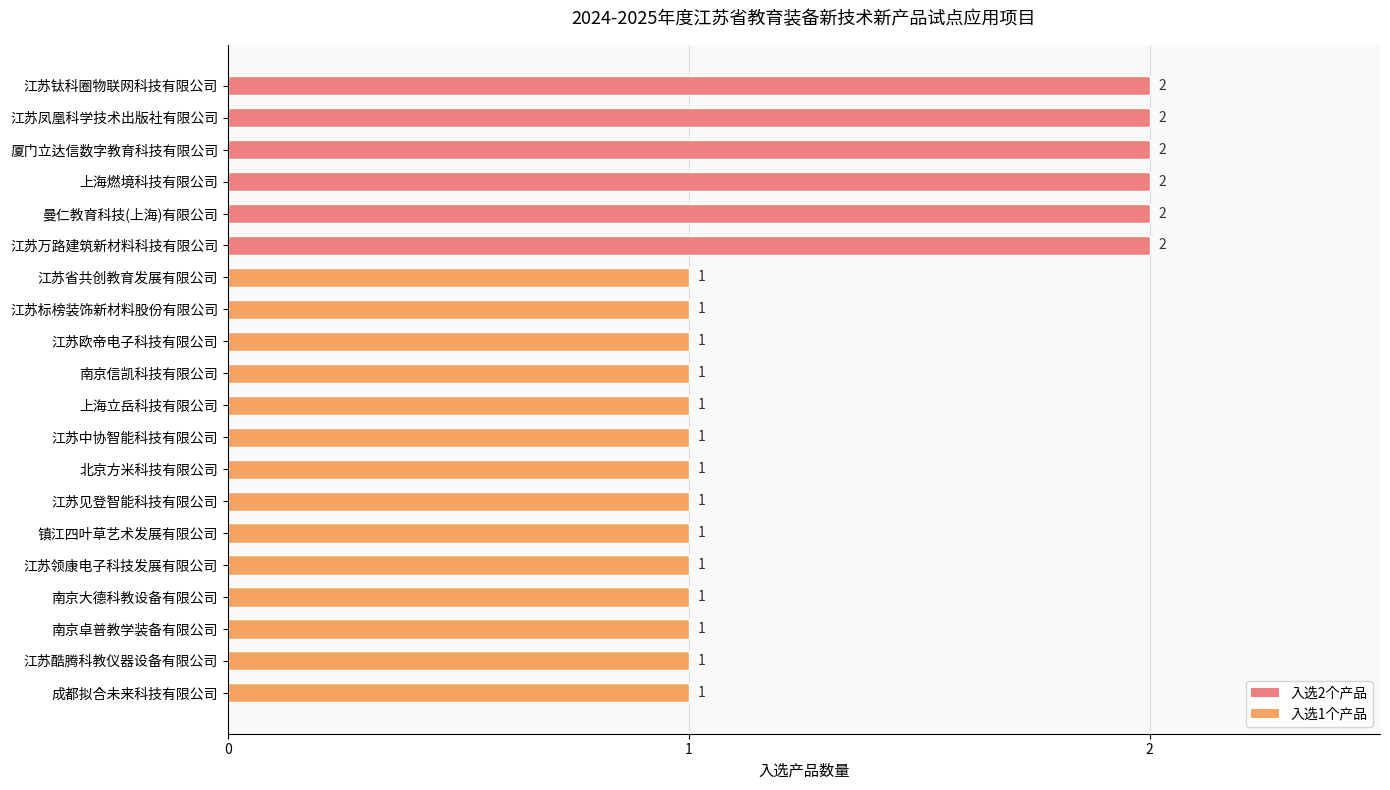

The value at 上海燃境科技有限公司 is 2. True or false?

True